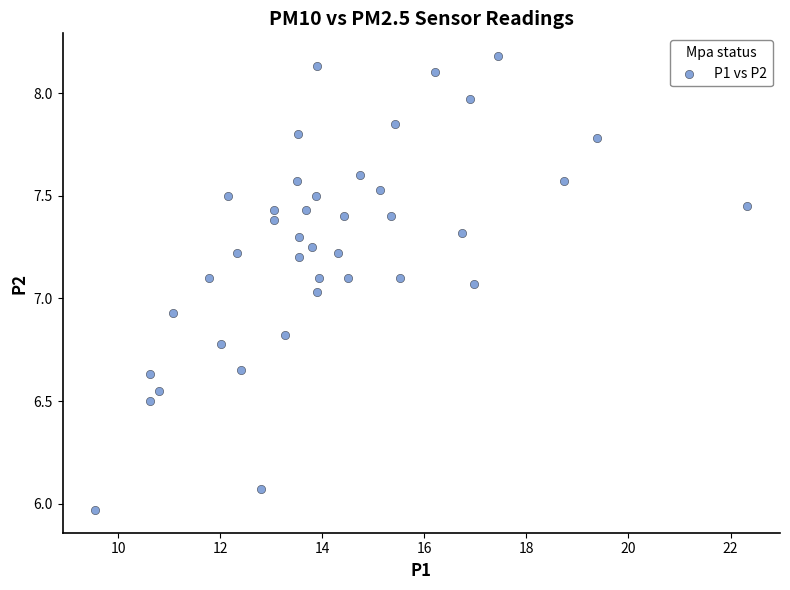

What is the range of X values (max minus min)?

12.8